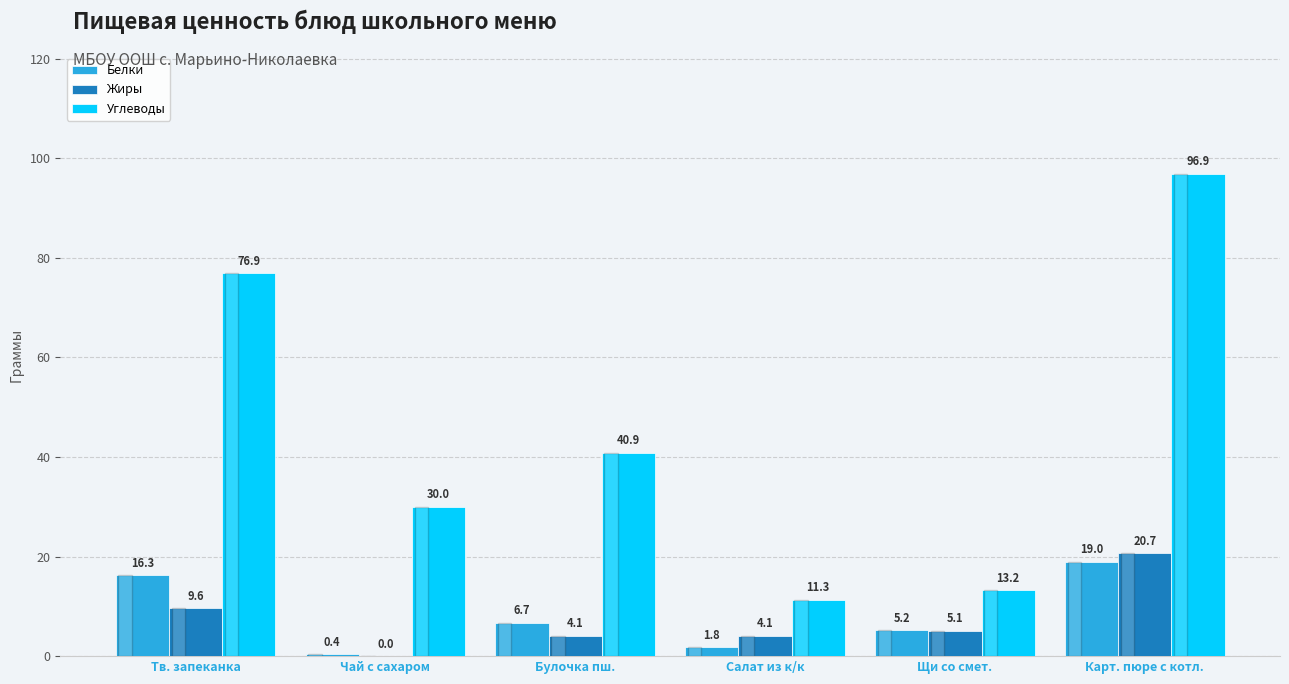

What is the average value of the Углеводы series?

44.9